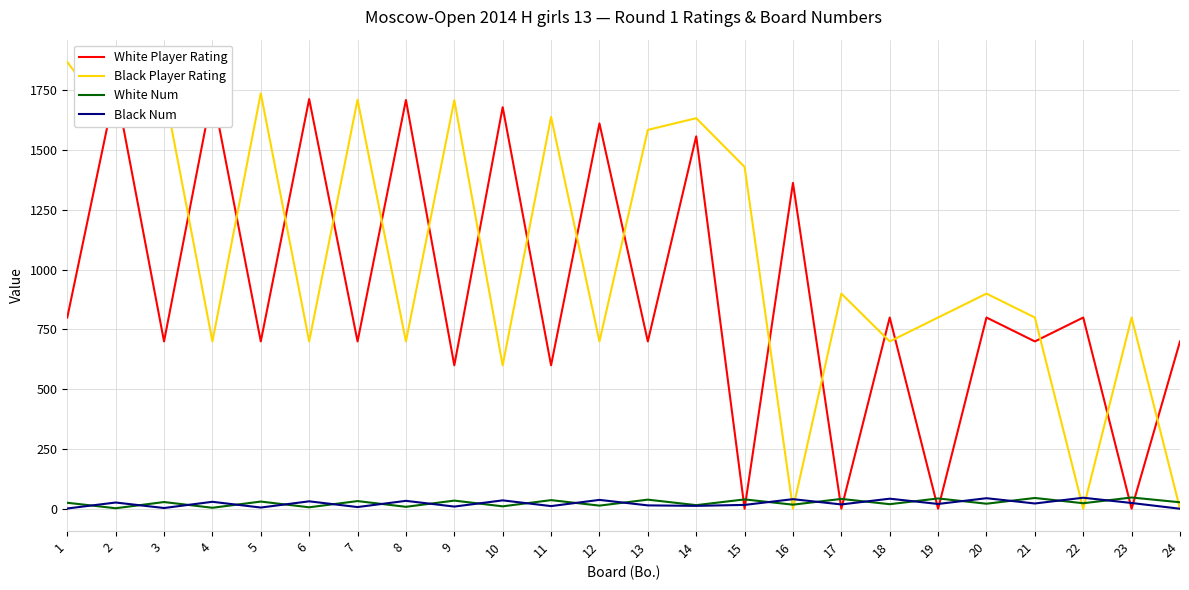

Count the number of categories in the chart.

24